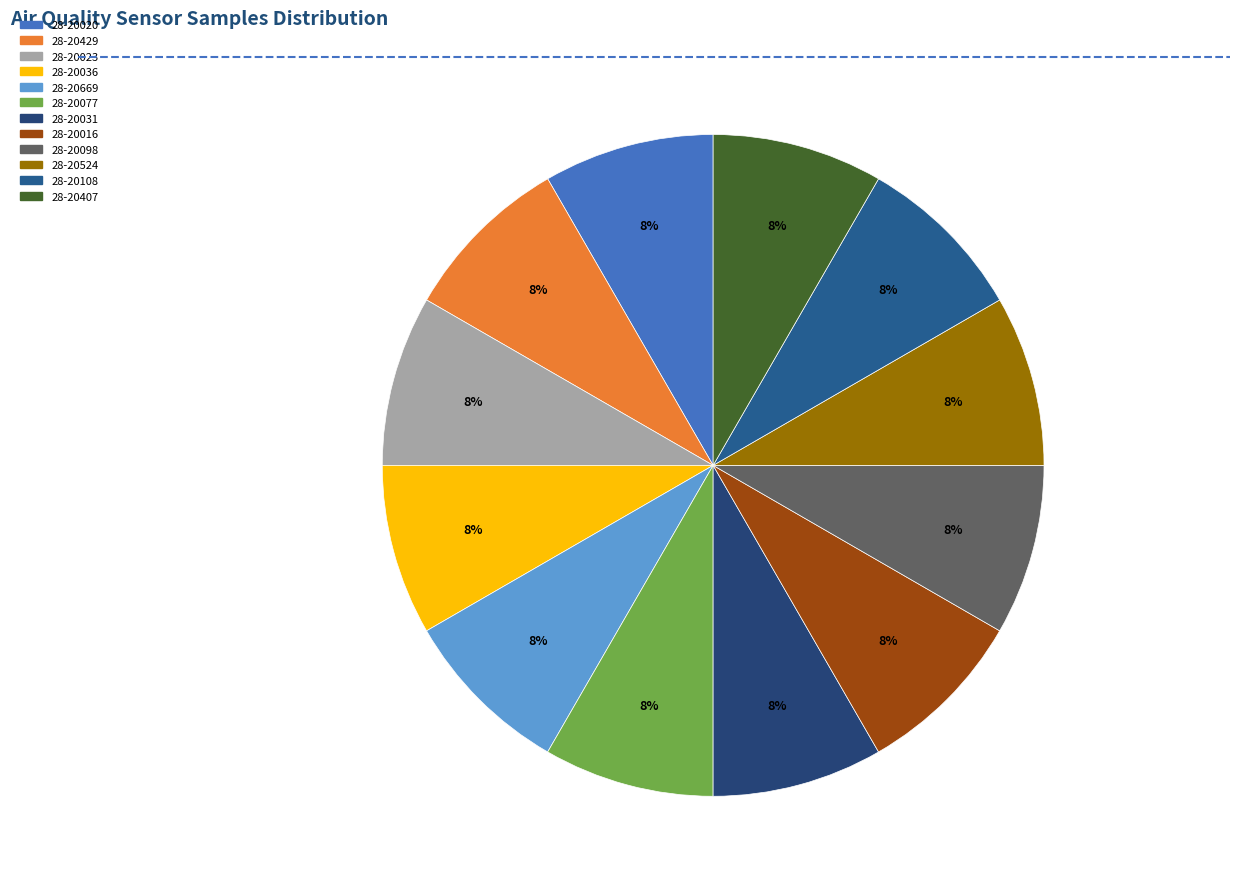

To the nearest percent, what is the combined percentage of 28-20098 and 28-20429?

17%